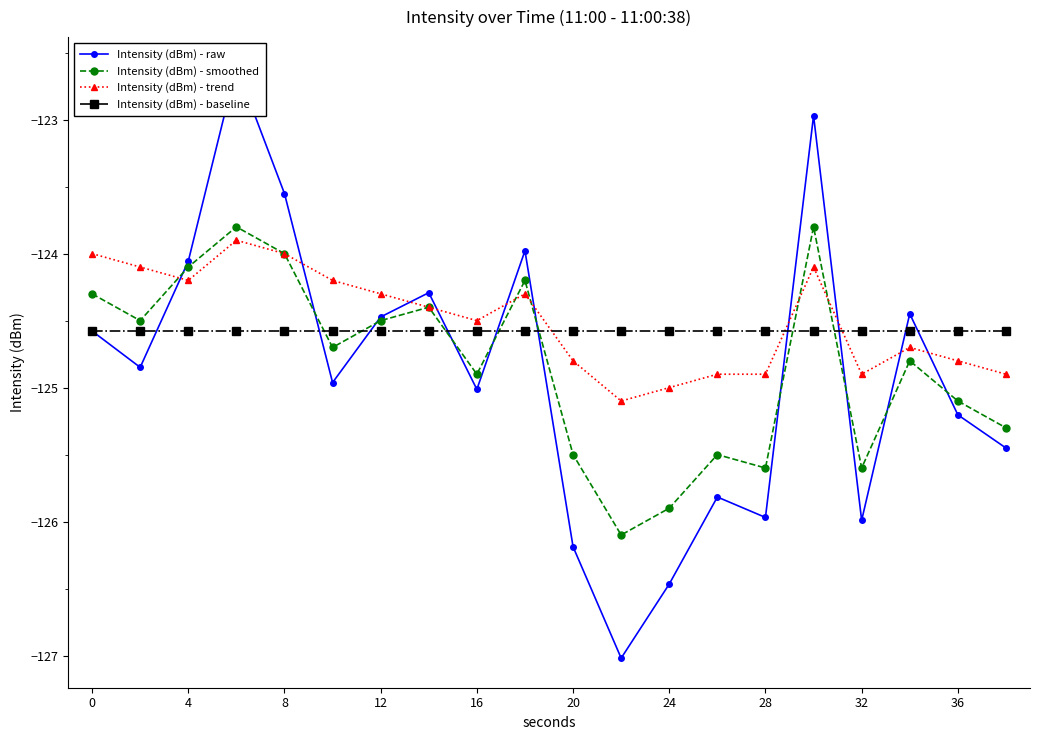

True or false: Intensity (dBm) - smoothed has a value of -125.6 at 32.

True